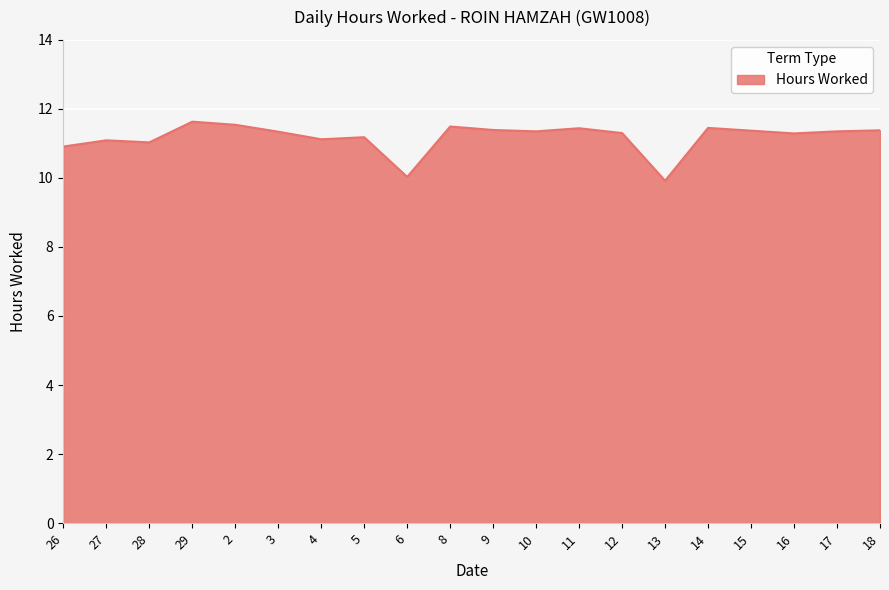

What position from the right is 4?

14